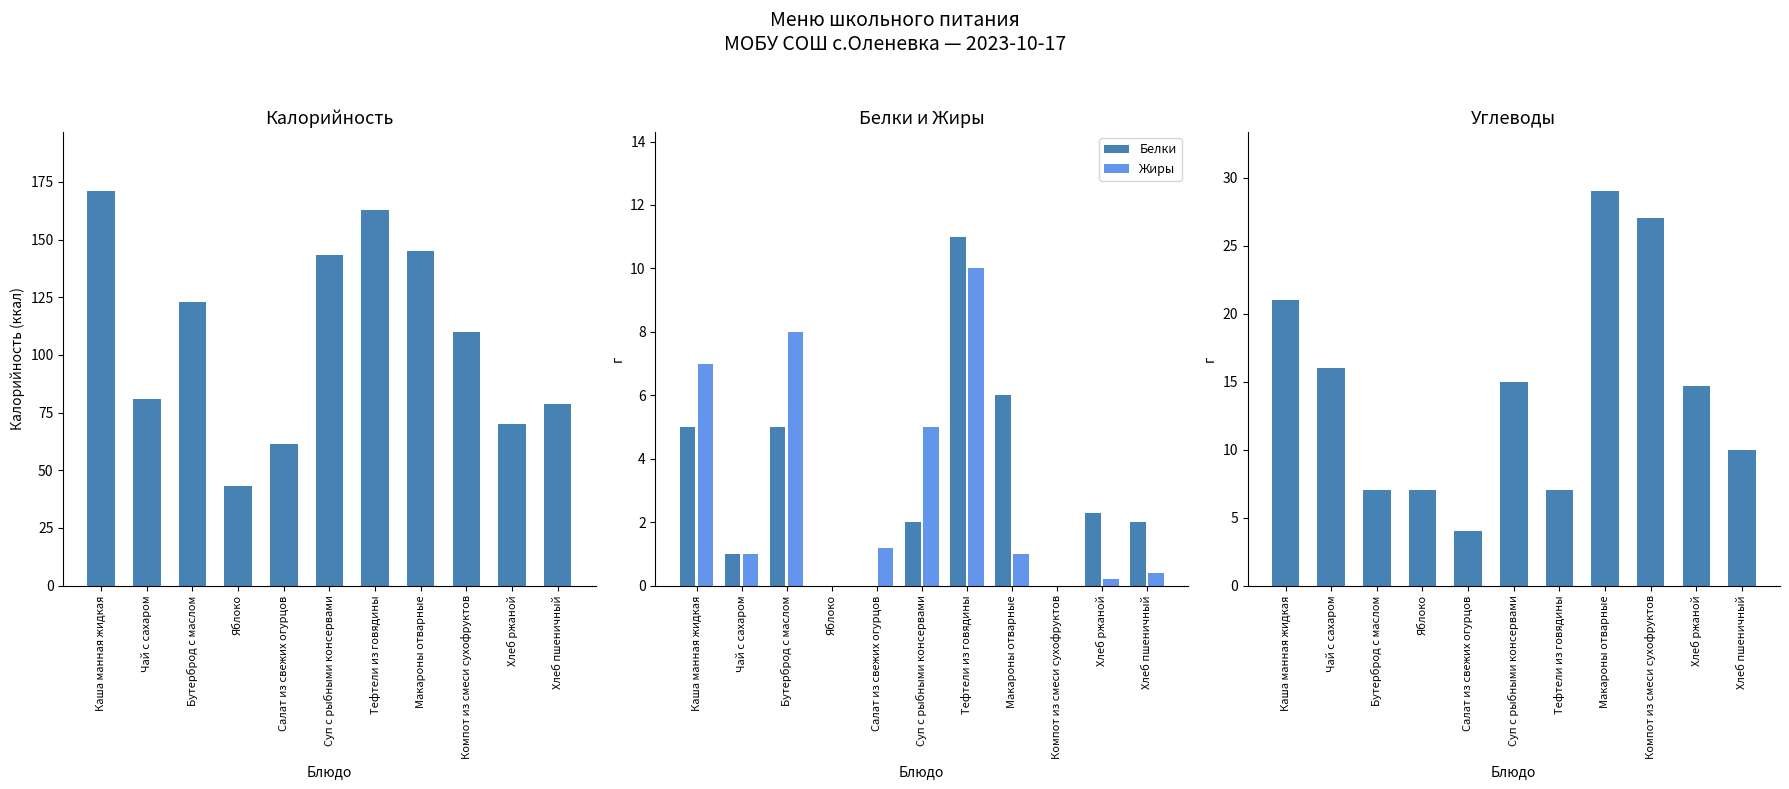

Rank the series at Суп с рыбными консервами from lowest to highest value.

Белки, Жиры, Углеводы, Калорийность